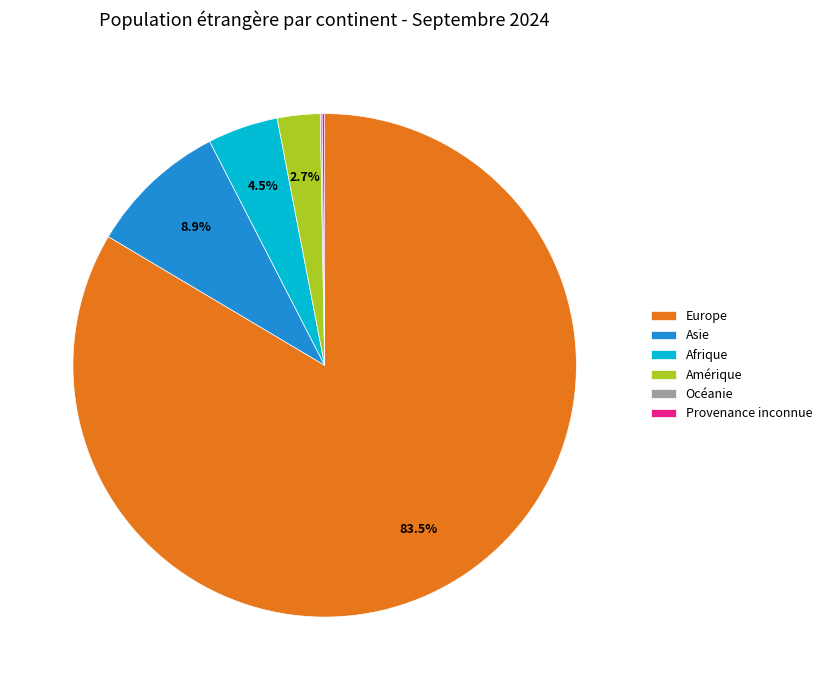

Combined, do Amérique and Afrique account for over 50%?

No